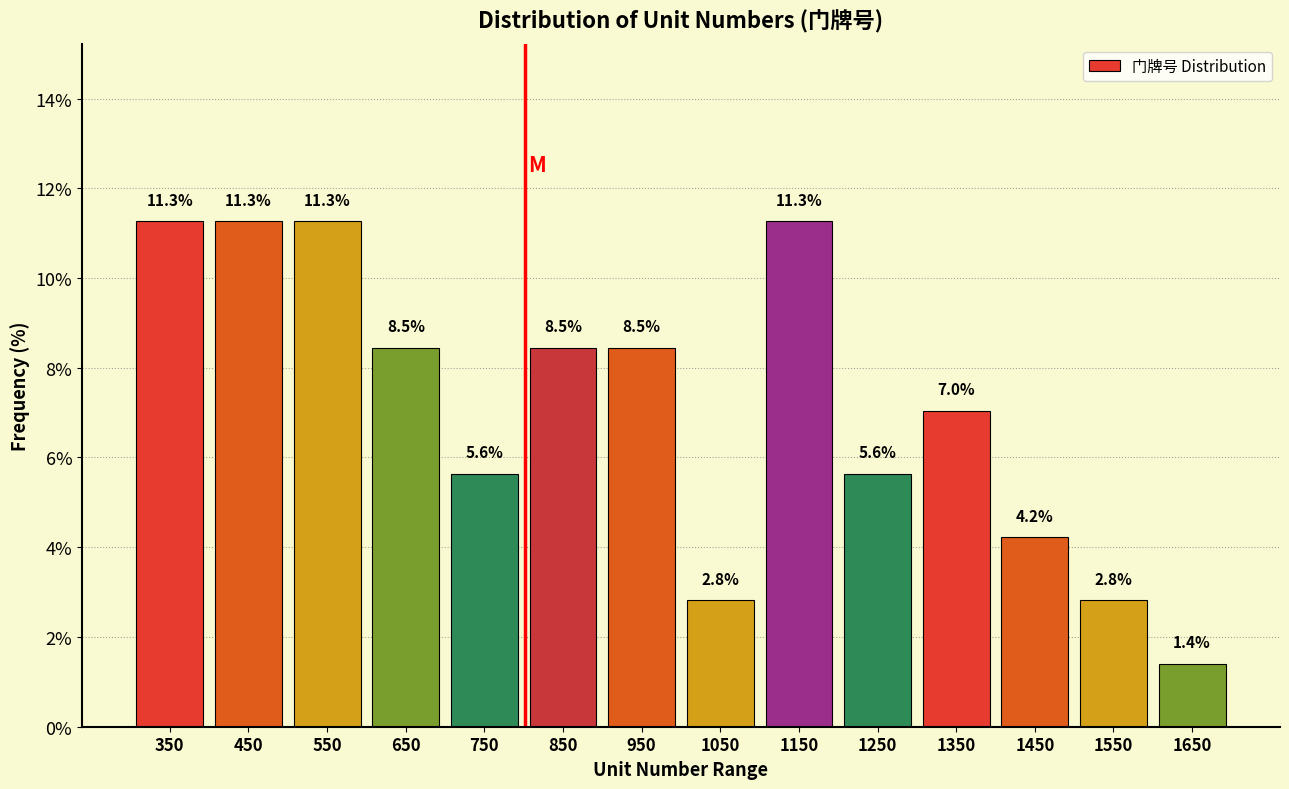

What is the height of the bar covering 300 to 400 on the x-axis?

11.3